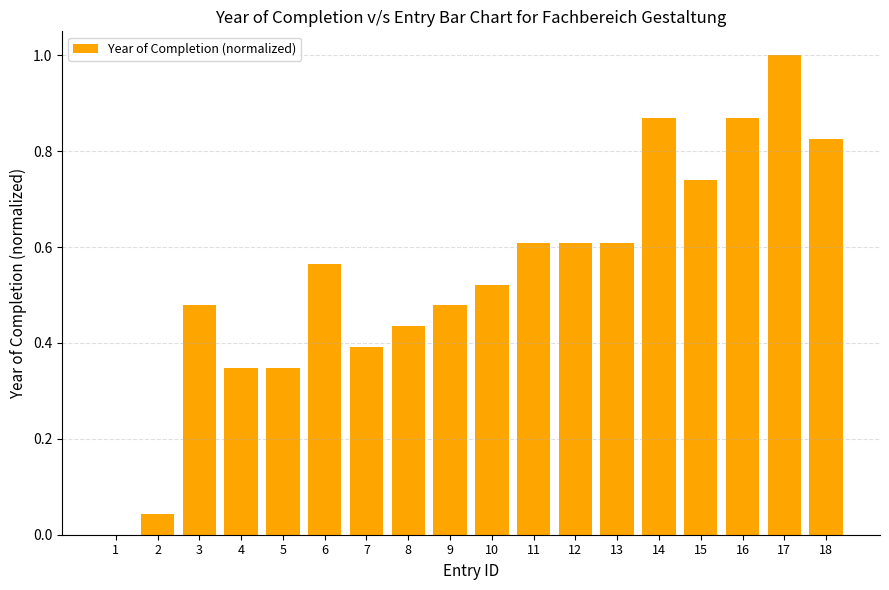

Which has a higher value, 17 or 15?

17